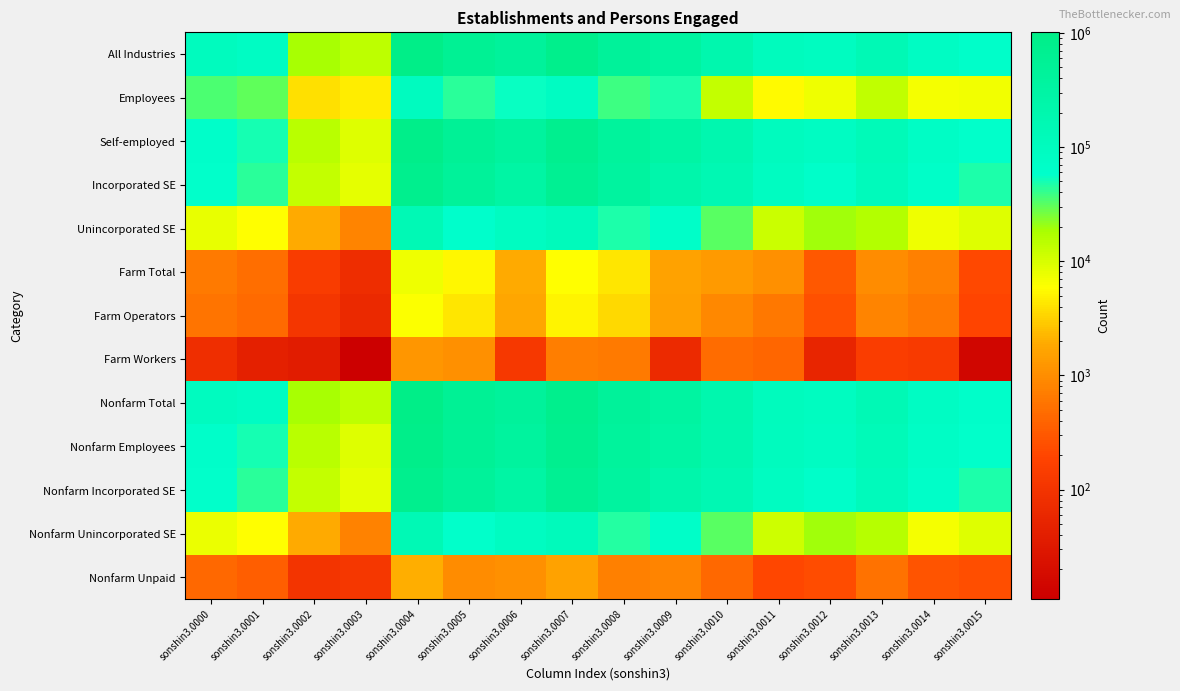

Which has a higher value, sonshin3.0011 or sonshin3.0013?

sonshin3.0013